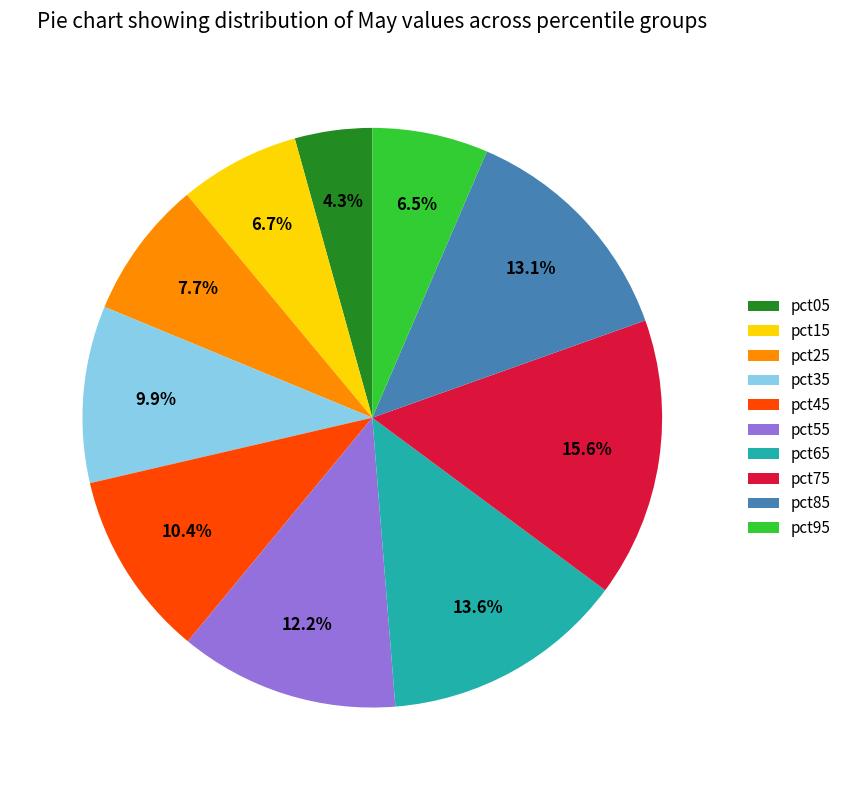

Which category has the smallest portion of the pie?

pct05